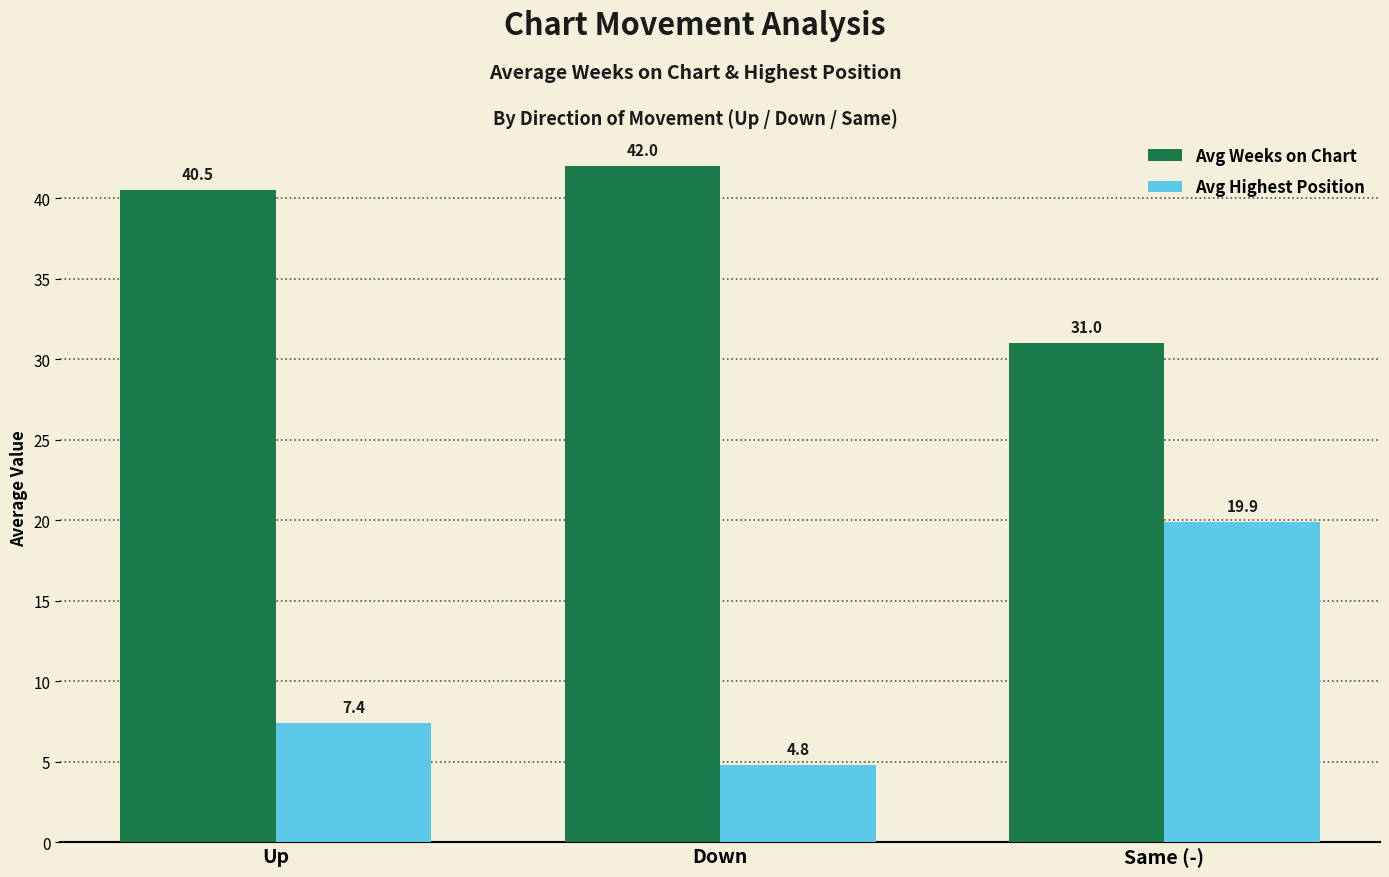

How many distinct data groups are displayed?

2